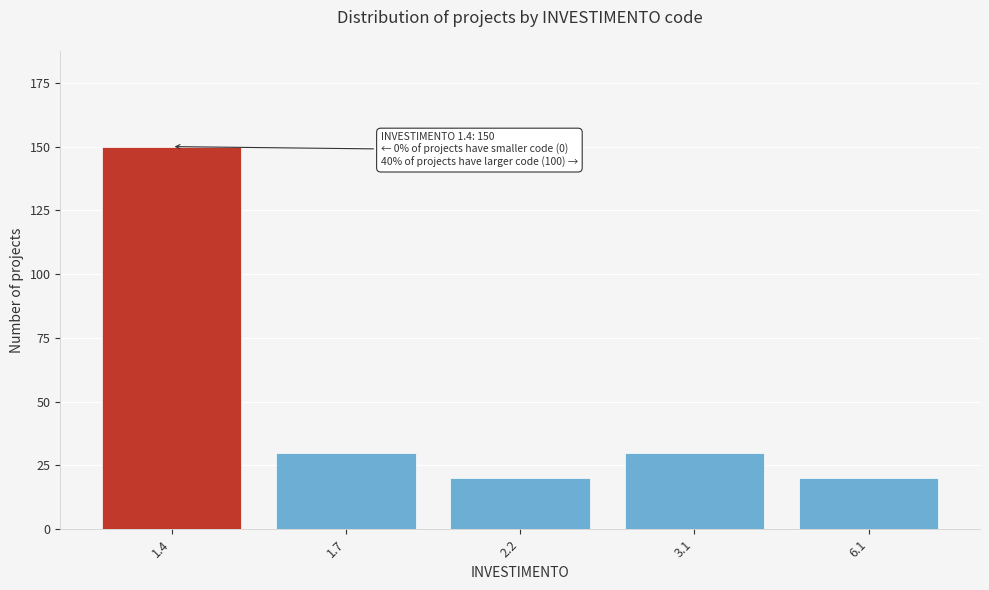

Reading left to right, what are all the values shown in this chart?

1.4=150	1.7=30	2.2=20	3.1=30	6.1=20